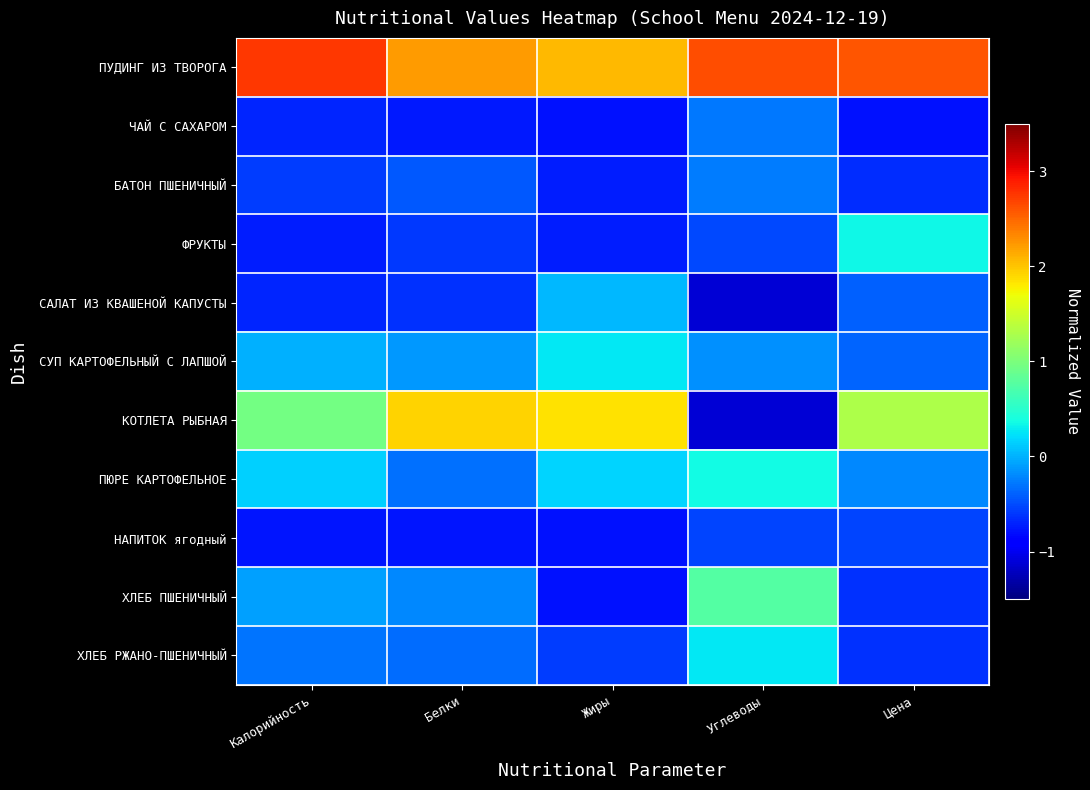

At which category is the sum across all series the highest?

Углеводы